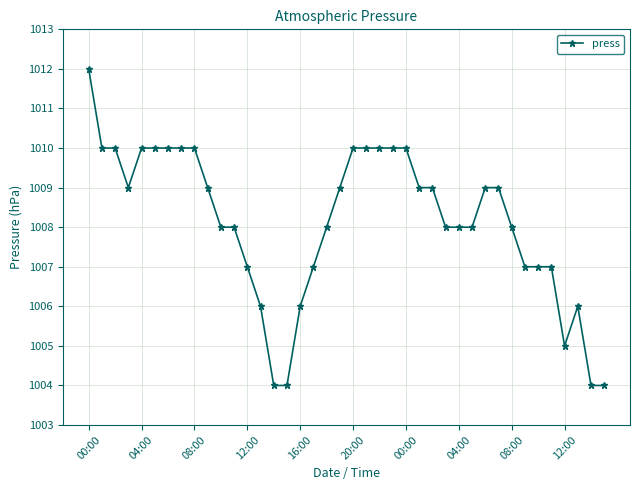

What is the difference between the maximum and minimum values?

8